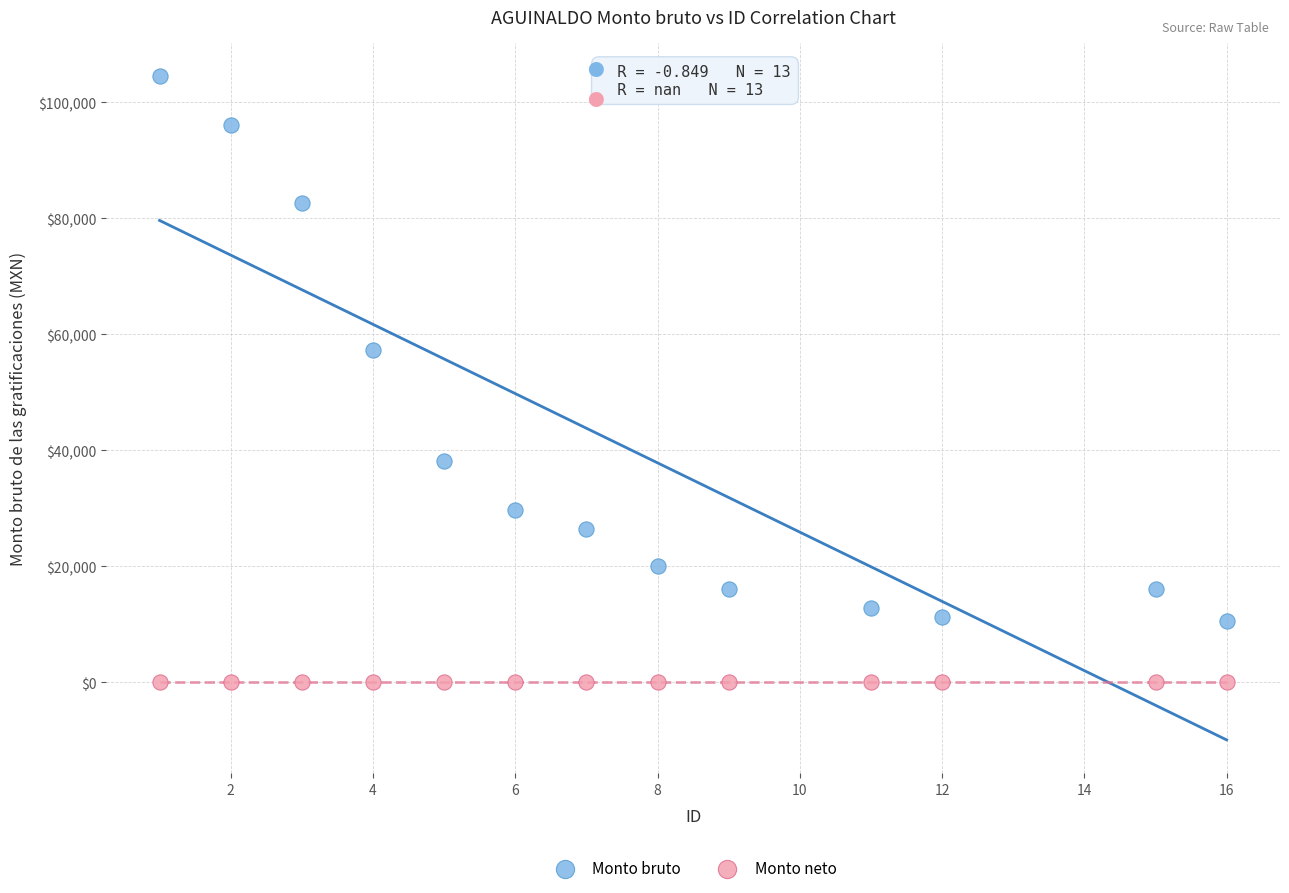

Which series reaches the maximum Y coordinate?

Monto bruto